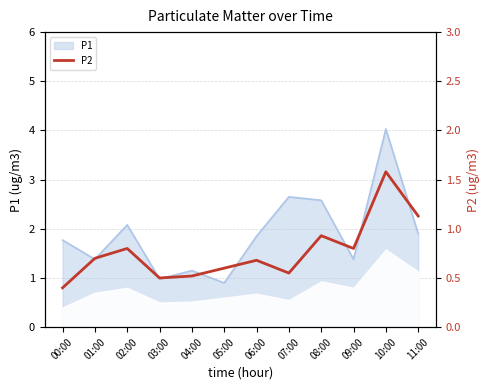

The value of P1 at 11:00 is 1.3. True or false?

False